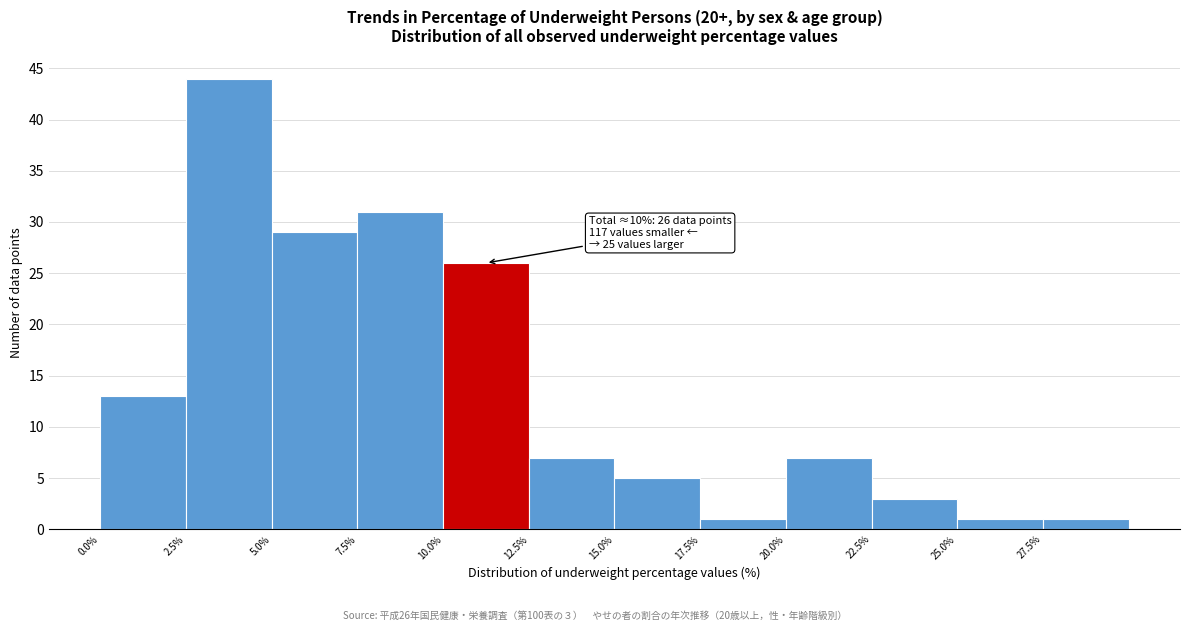

Over which range of the x-axis is the bar tallest?

2.5 to 5.0